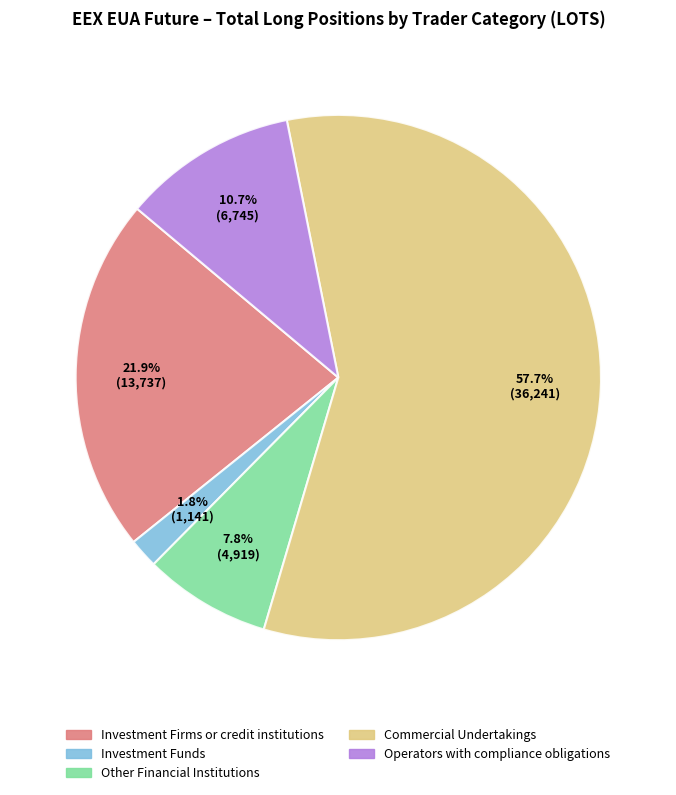

Does any single category account for the majority?

Yes